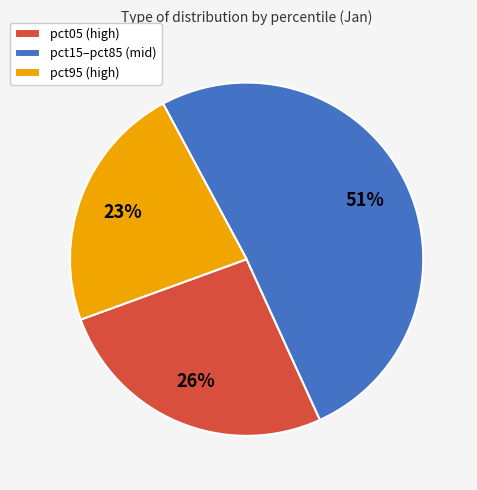

Is it true that pct15–pct85 (mid) is 51% of the pie?

True